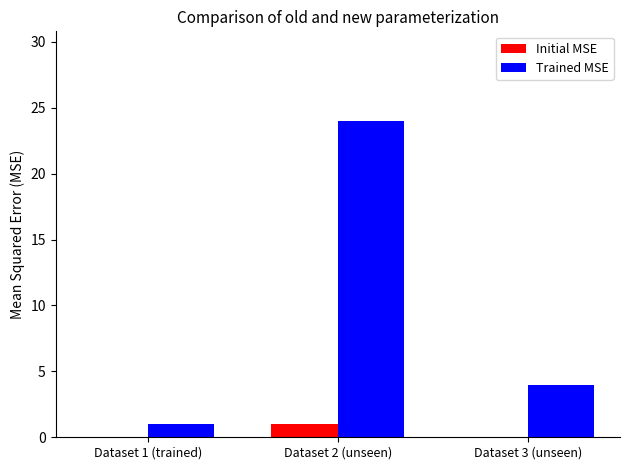

What is the difference between the Trained MSE values at Dataset 1 (trained) and Dataset 2 (unseen)?

23